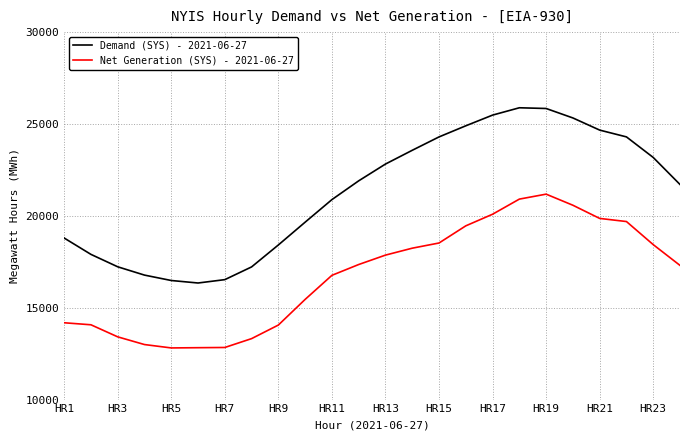

True or false: Net Generation (SYS) - 2021-06-27 and Demand (SYS) - 2021-06-27 intersect in this chart.

False